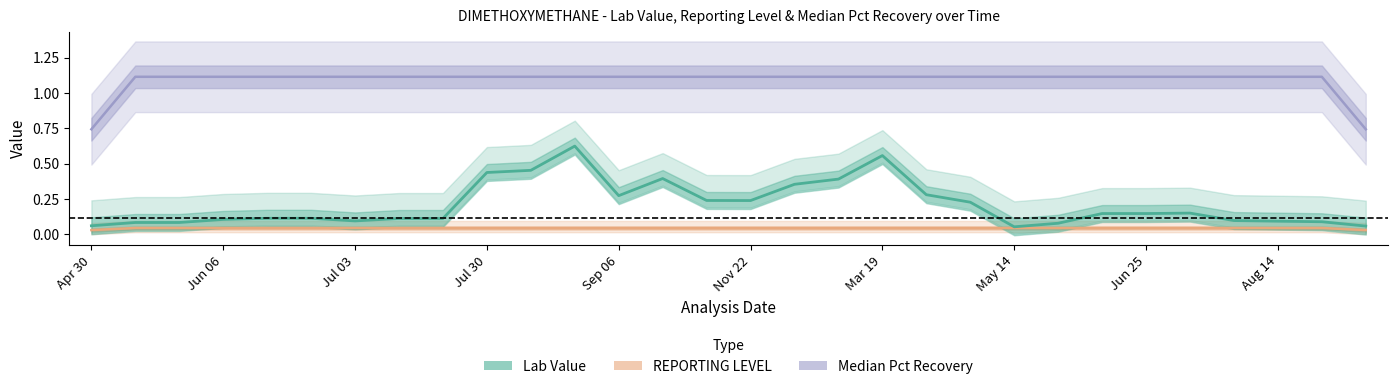

How many data points in Median Pct Recovery are less than 1?

2